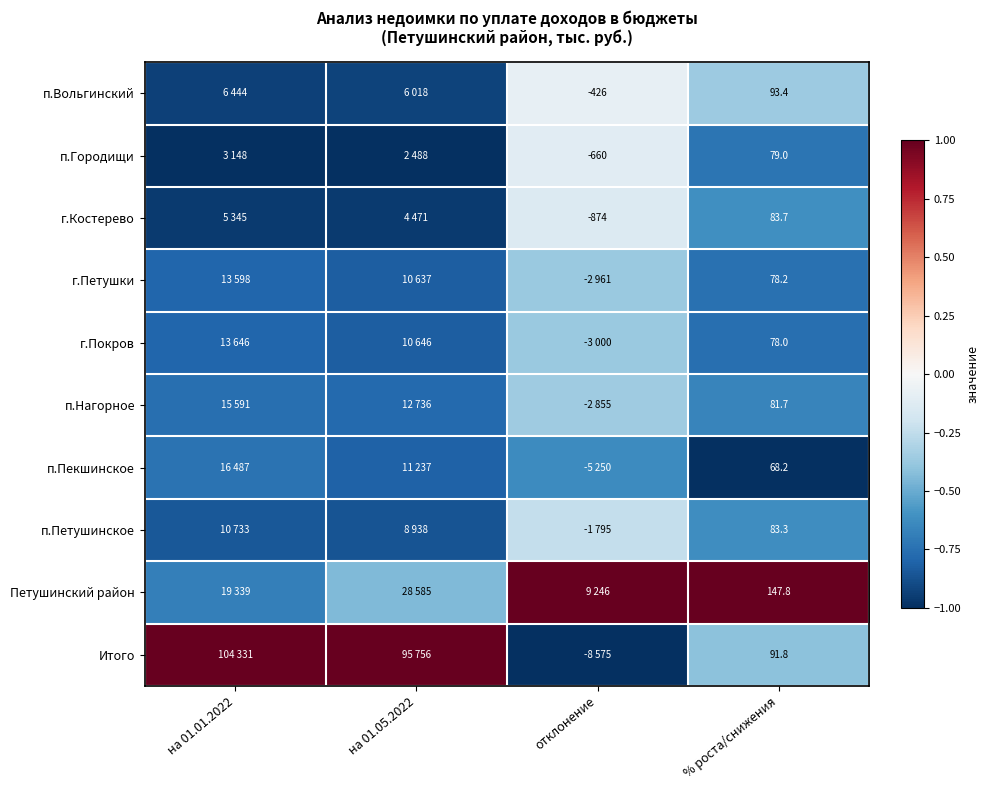

At % роста/снижения, list the series in order from smallest to largest.

п.Пекшинское, г.Покров, г.Петушки, п.Городищи, п.Нагорное, п.Петушинское, г.Костерево, Итого, п.Вольгинский, Петушинский район